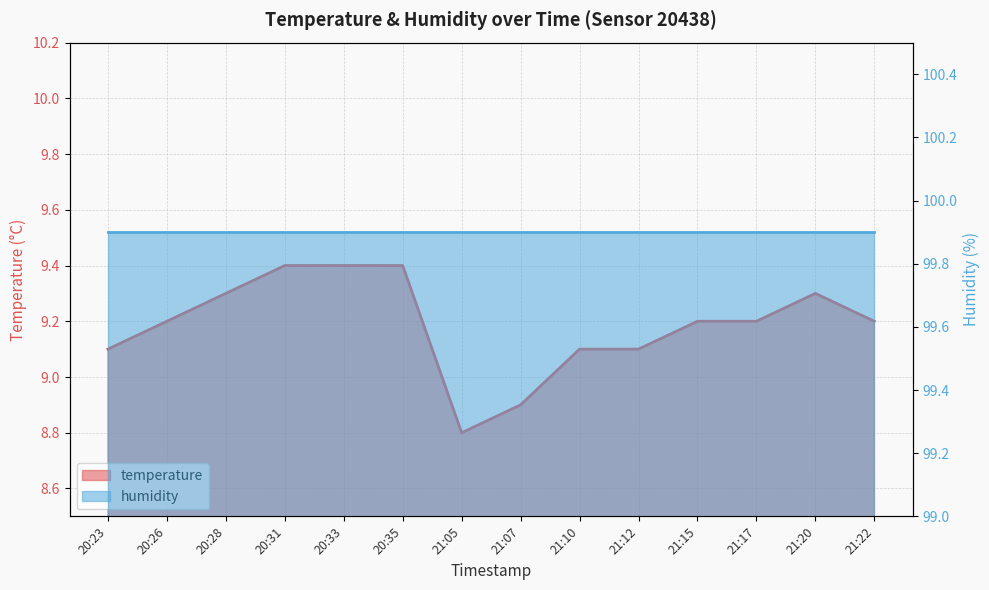

What is the change in value from 20:28 to 20:33?

+0.1